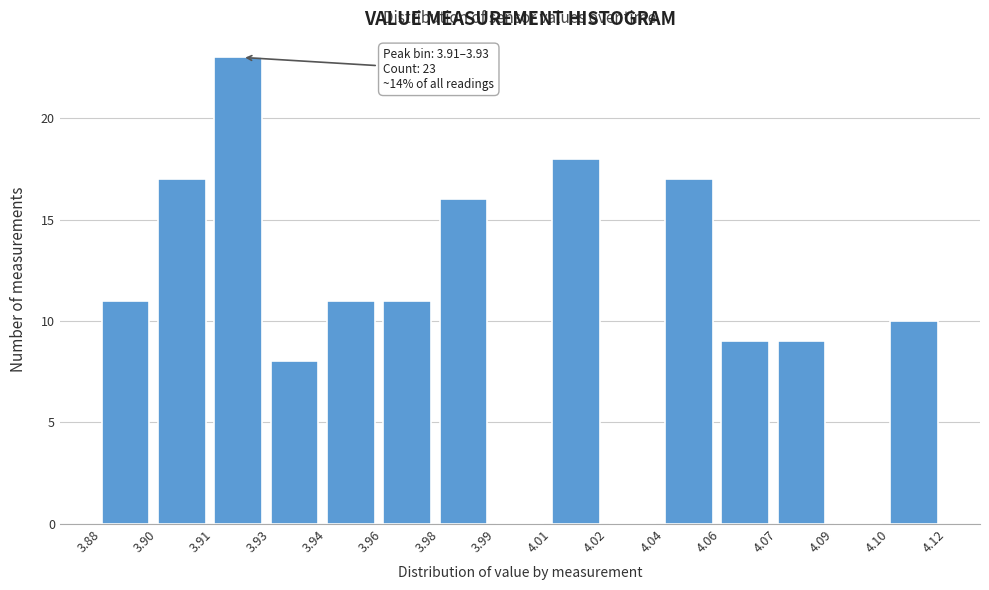

Reading left to right, list all the values displayed in this chart.

3.88=11	3.90=17	3.91=23	3.93=8	3.94=11	3.96=11	3.98=16	3.99=0	4.01=18	4.02=0	4.04=17	4.06=9	4.07=9	4.09=0	4.10=10